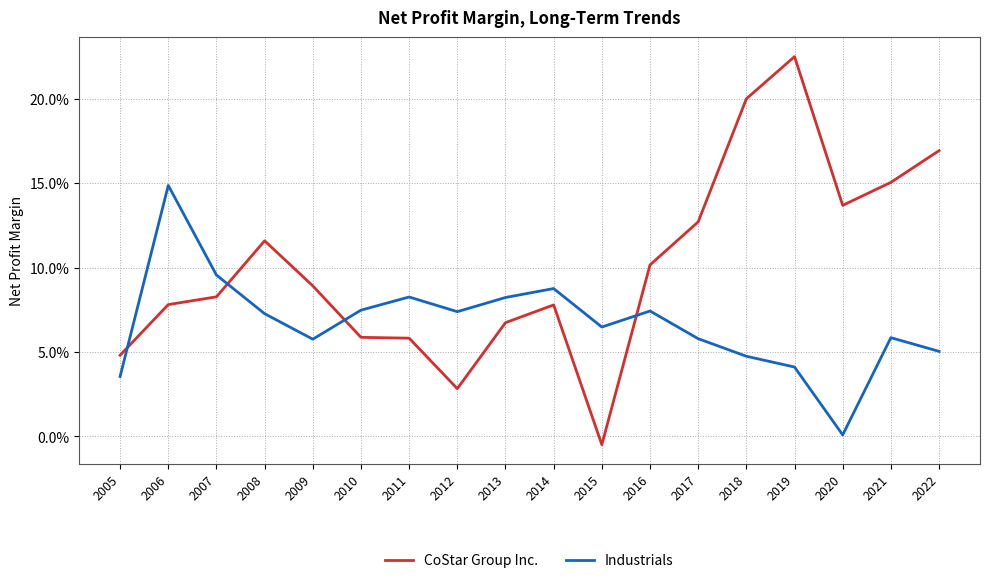

Rank the series by their maximum value, from lowest to highest.

Industrials, CoStar Group Inc.